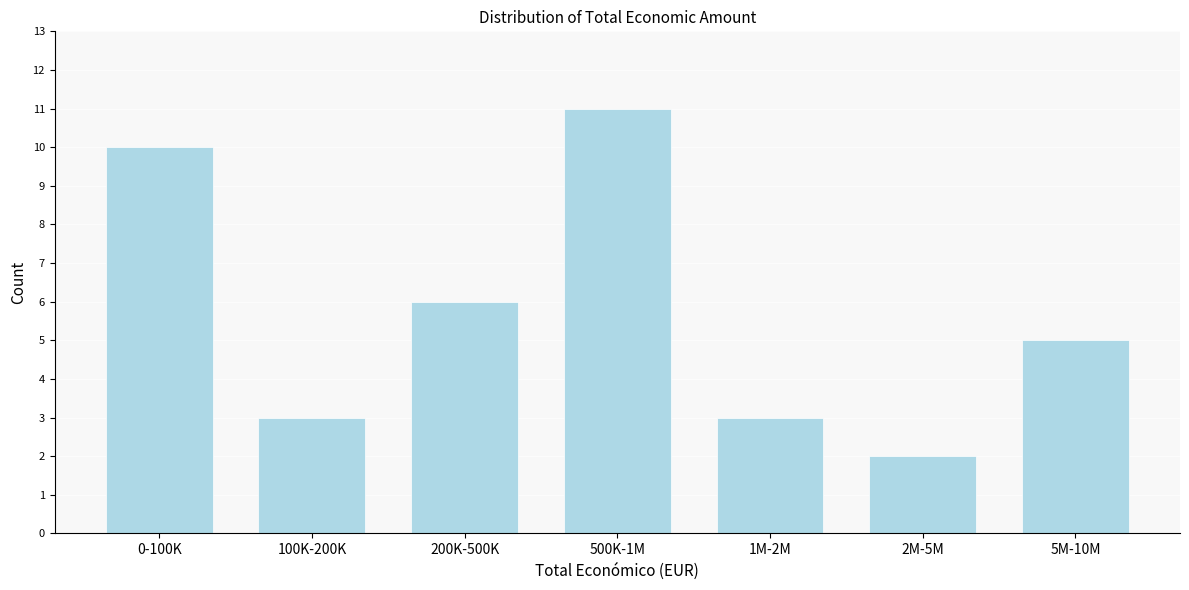

Reading left to right, what are all the values shown in this chart?

10	3	6	11	3	2	5